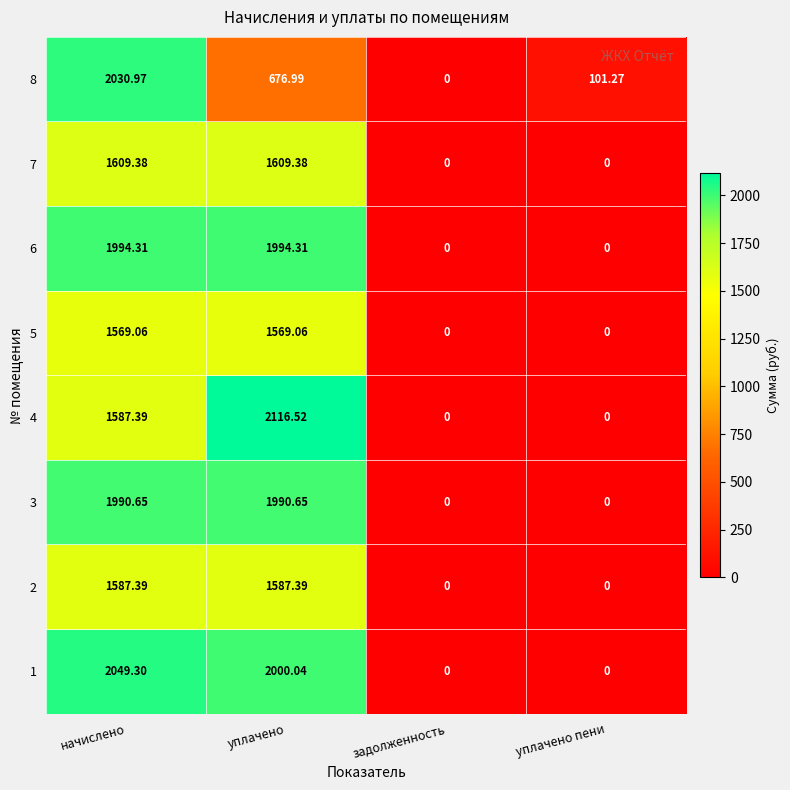

At which category is the sum across all series the highest?

начислено